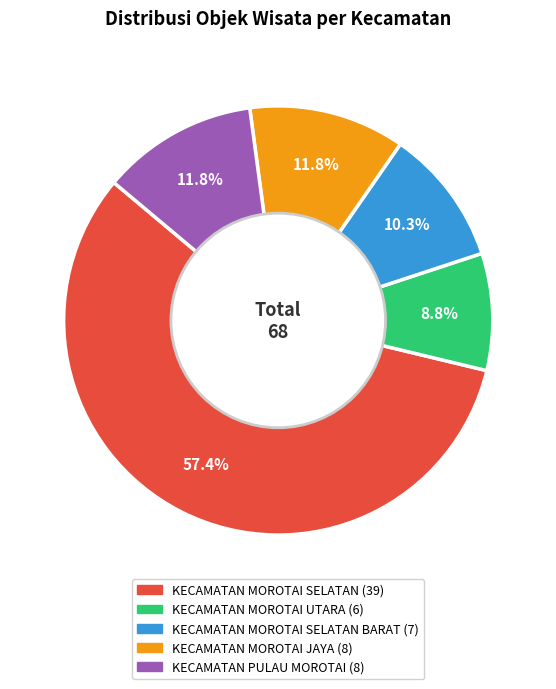

How many slices are in this pie chart?

5